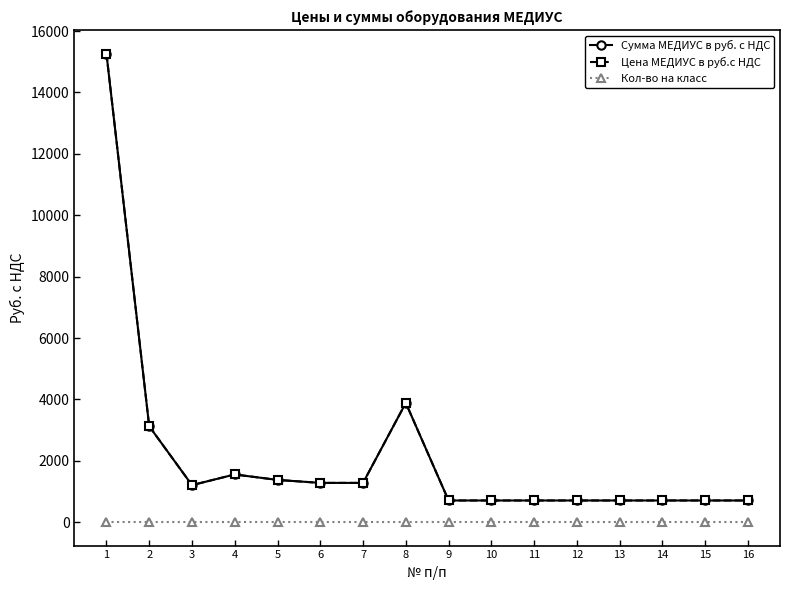

At which label is Сумма МЕДИУС в руб. с НДС closest to 7987?

8